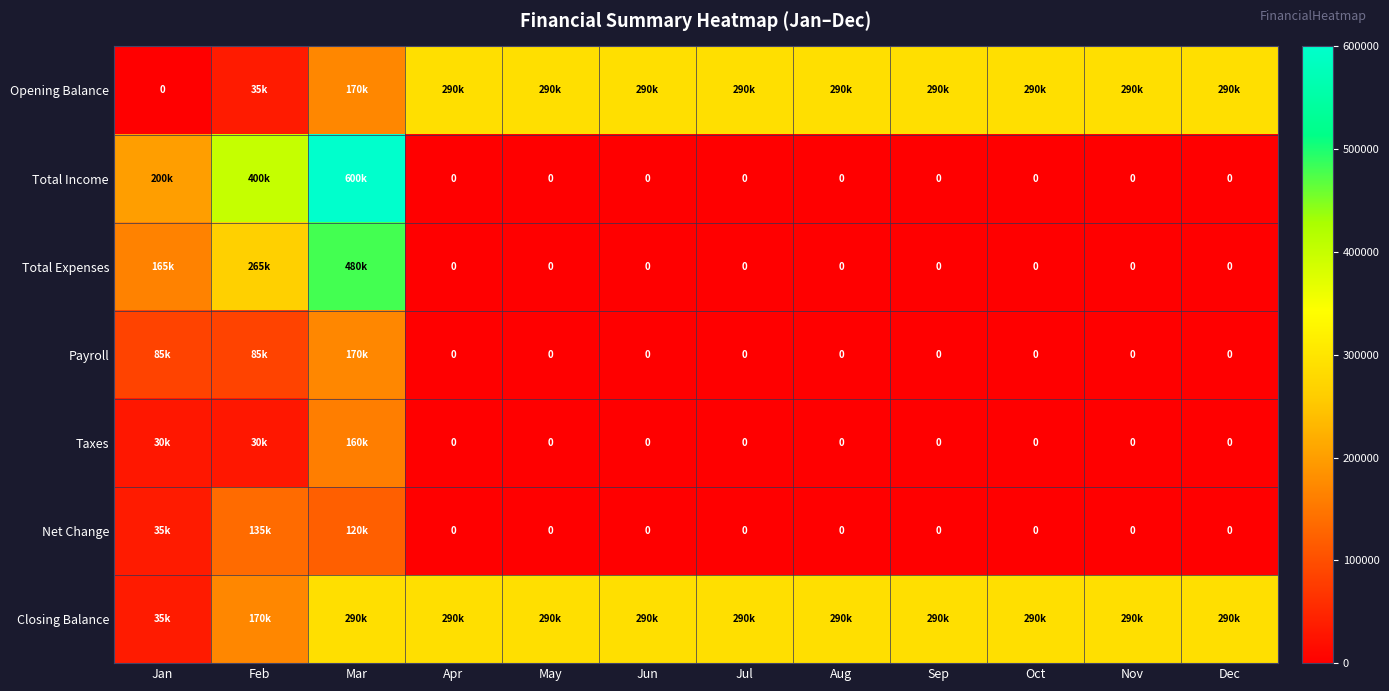

What is the spread (max minus min) of values at Mar?

480000